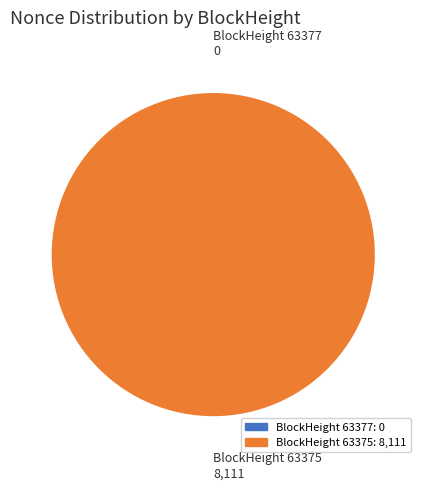

Is 63375 the majority of the pie?

Yes